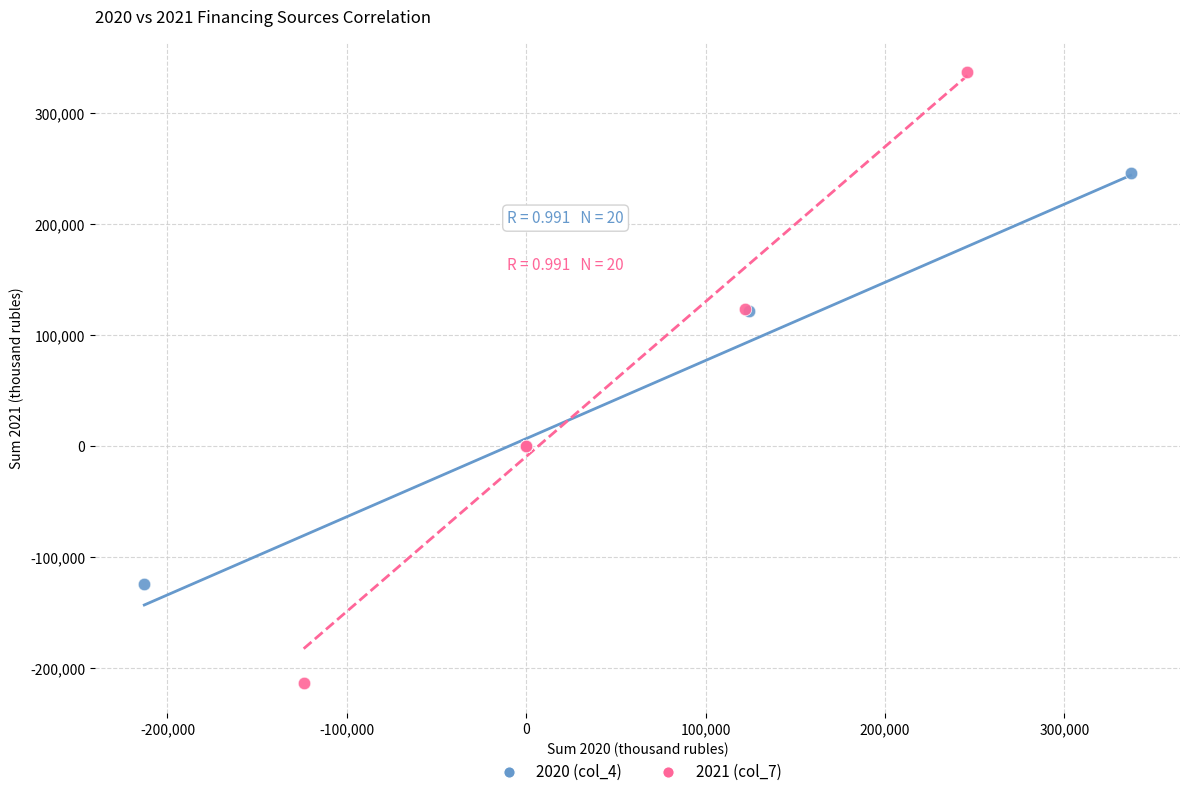

Which series contains the highest Y value?

2021 (col_7)